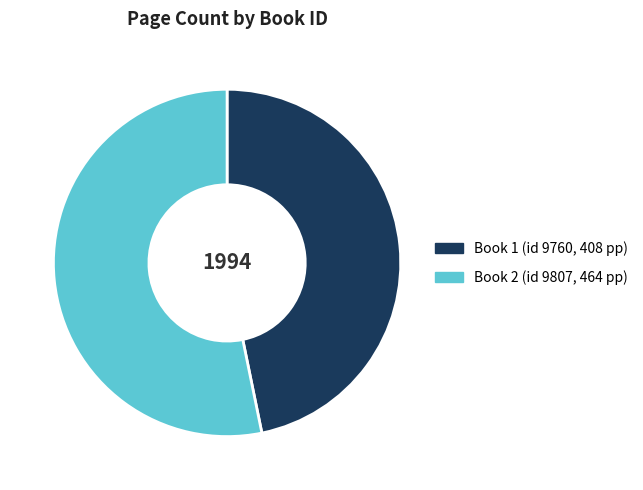

Does any single category account for the majority?

Yes